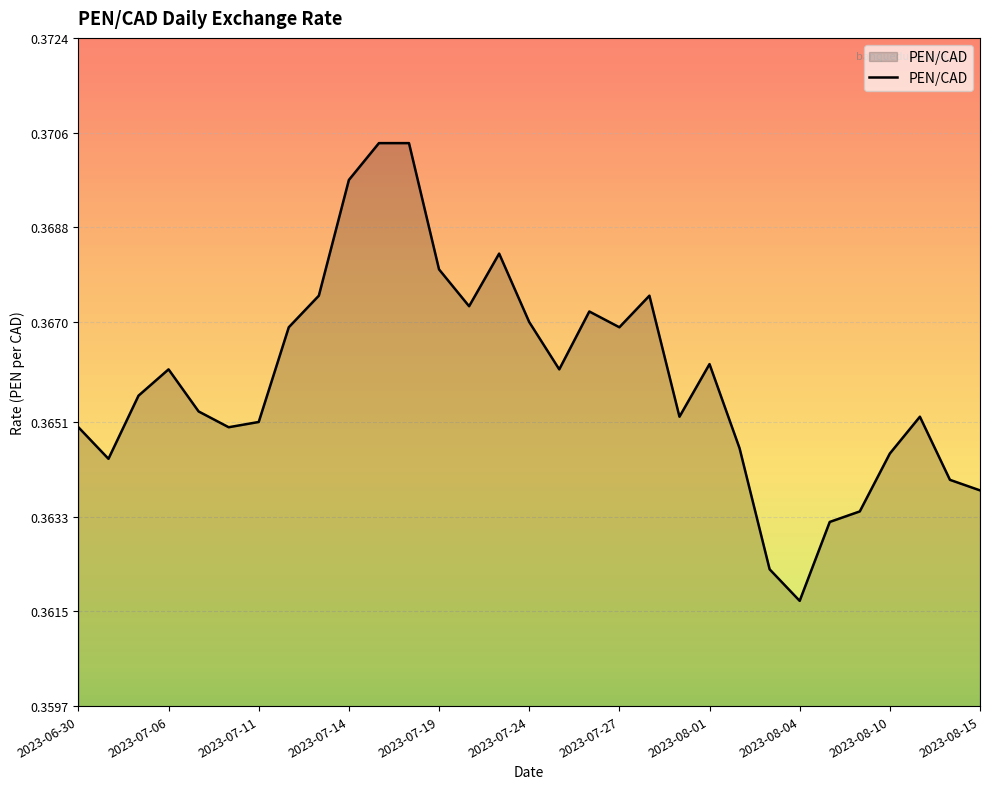

At which category does the data reach its first local peak?

2023-07-06